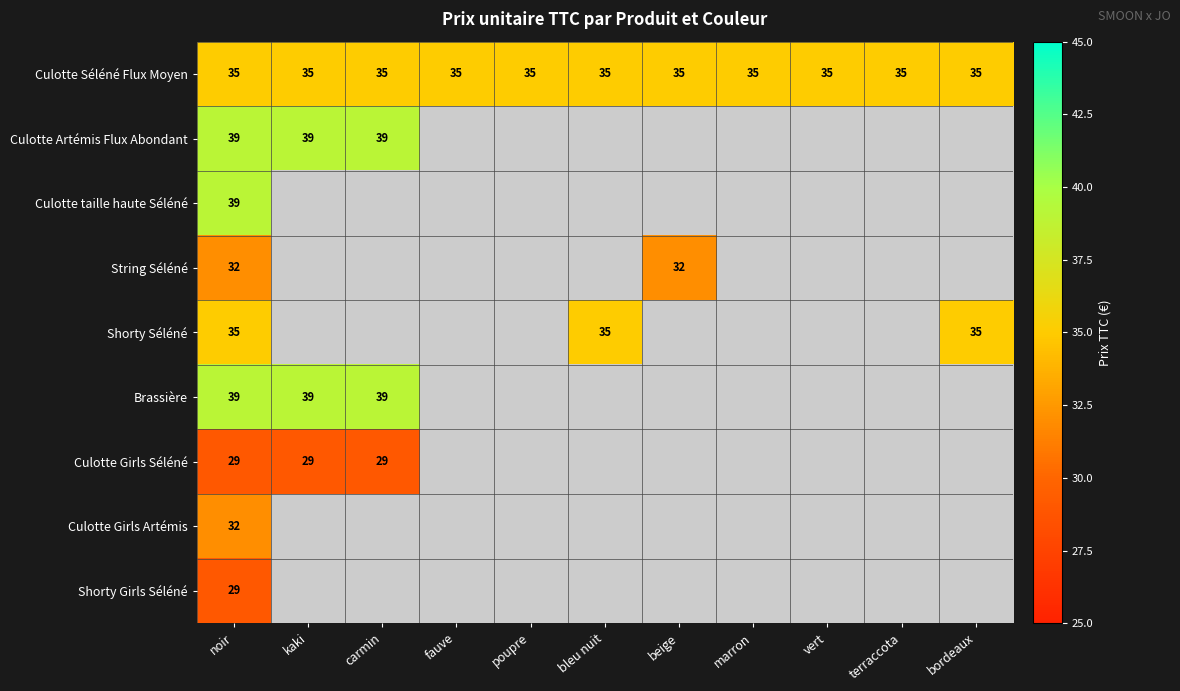

What is the total value across all series at noir?

309